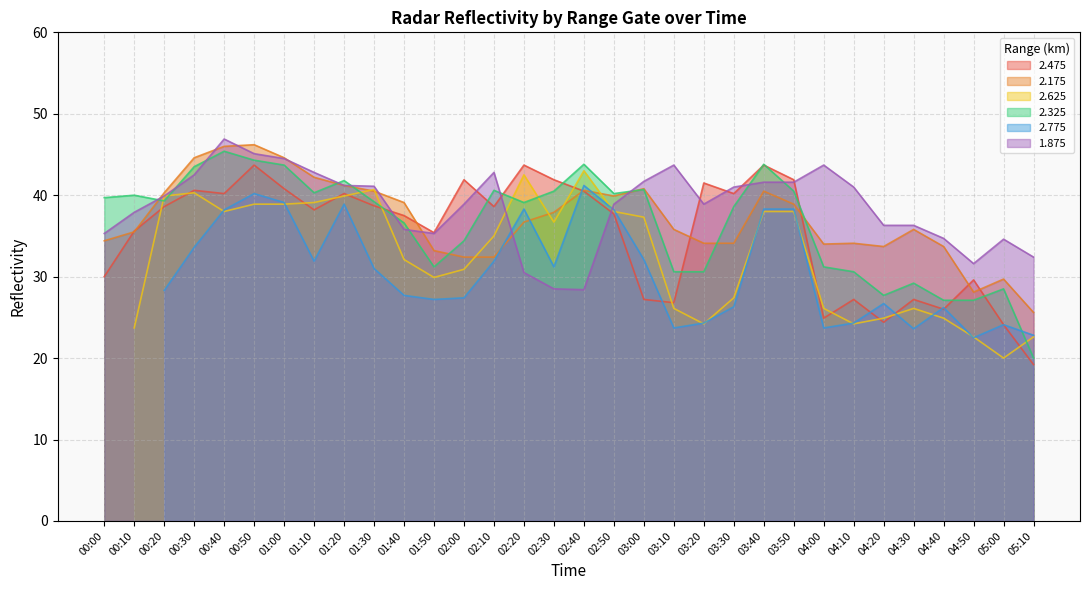

What is the difference between the 2.325 values at 01:00 and 00:40?

1.7